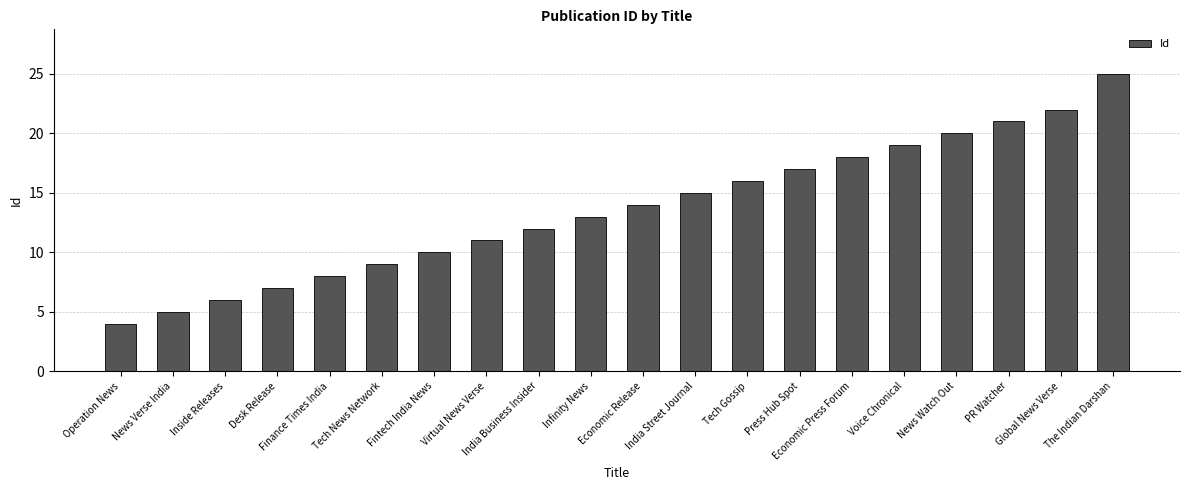

What position from the left is News Verse India?

2